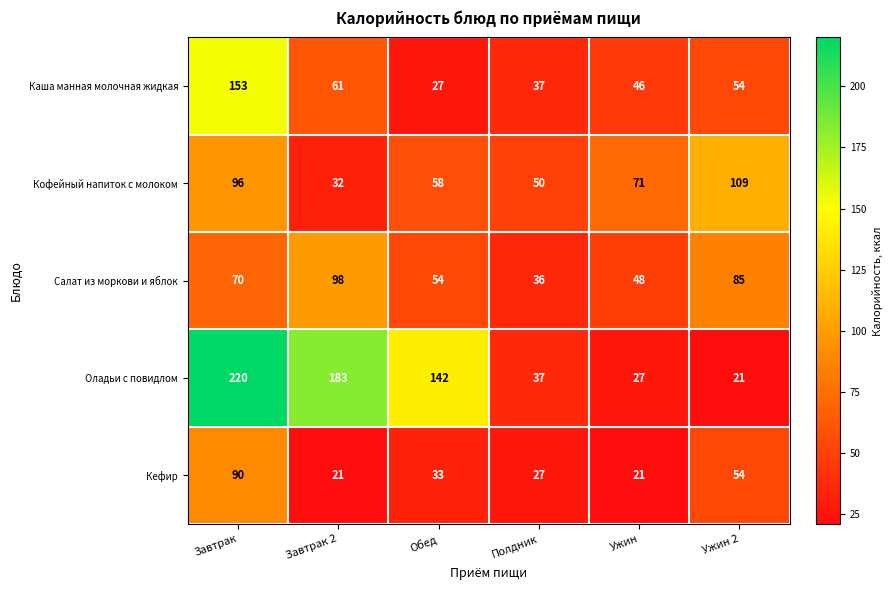

Reading left to right, extract all data points from this chart.

Каша манная молочная жидкая: 153	61	27	37	46	54
Кофейный напиток с молоком: 96	32	58	50	71	109
Салат из моркови и яблок: 70	98	54	36	48	85
Оладьи с повидлом: 220	183	142	37	27	21
Кефир: 90	21	33	27	21	54